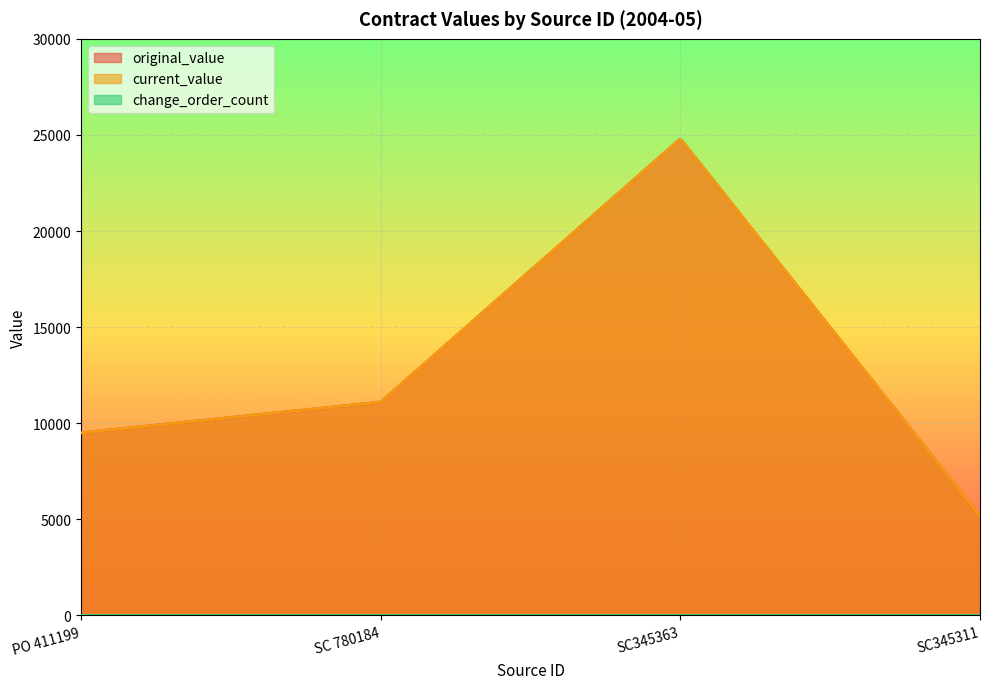

Is it true that current_value equals 24800.0 at SC345363?

True